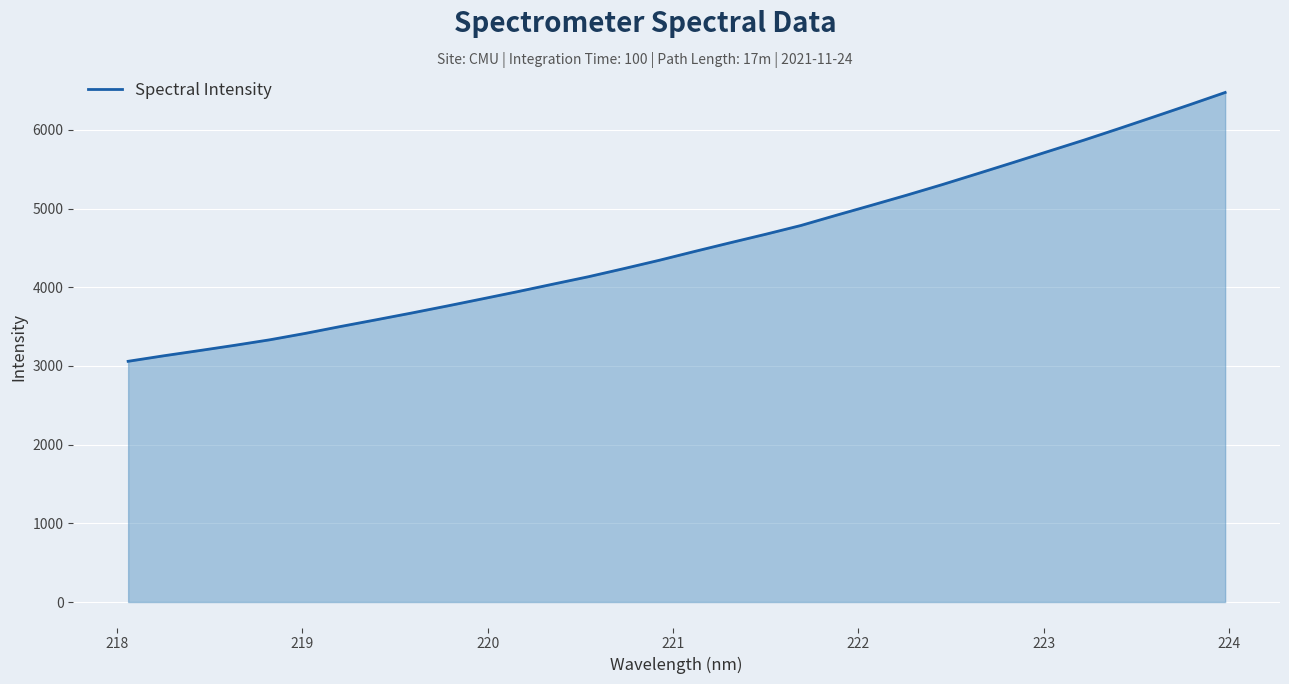

What is the difference between the maximum and minimum values?

3415.7